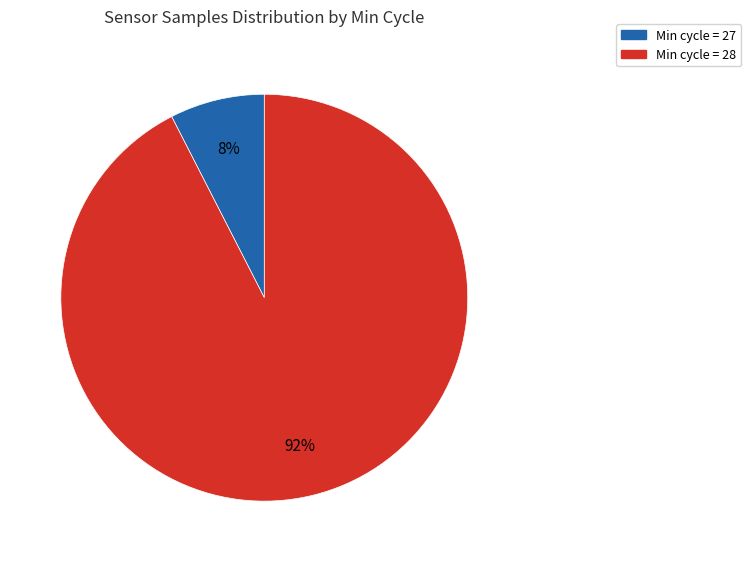

True or false: Min cycle = 27 accounts for 13% of the total.

False